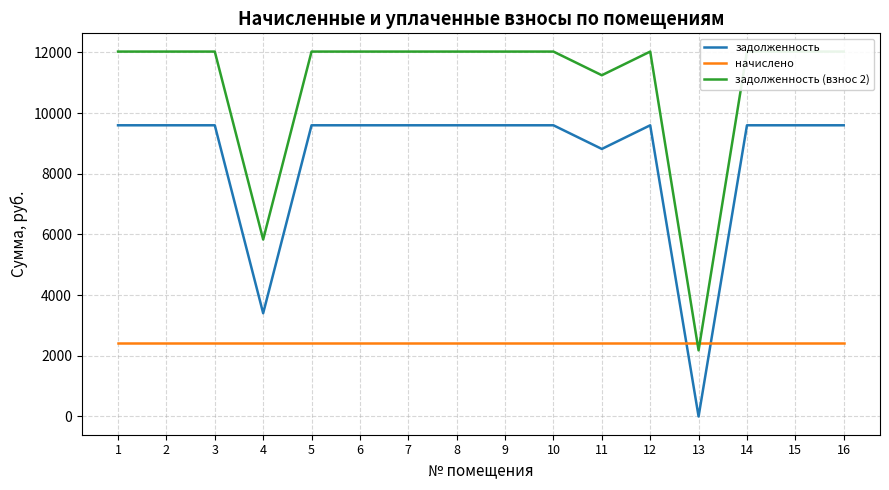

At how many categories does at least one series exceed 6806?

14